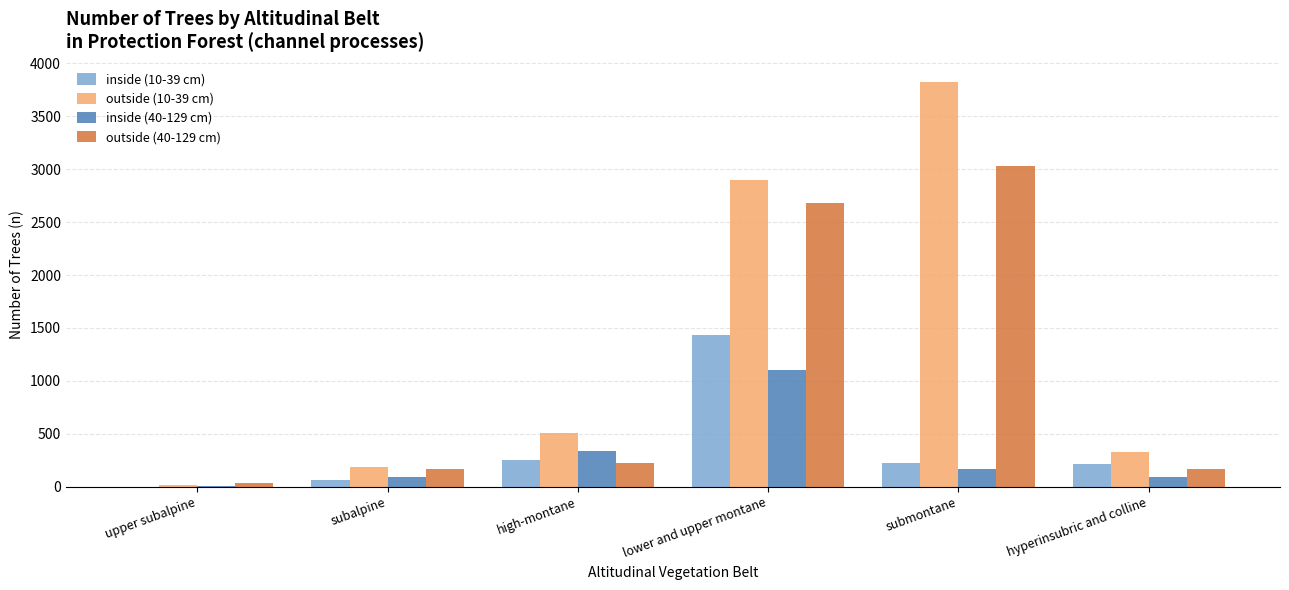

Which series has the largest total across all categories?

outside (10-39 cm)